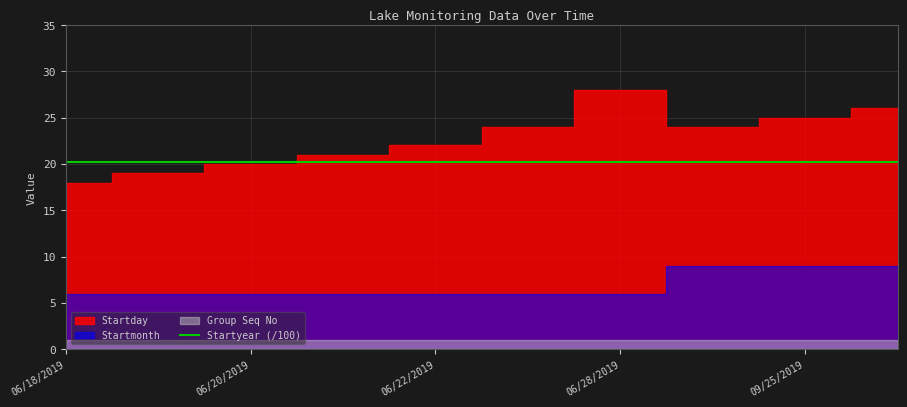

Where is the first local minimum for Startday?

09/24/2019